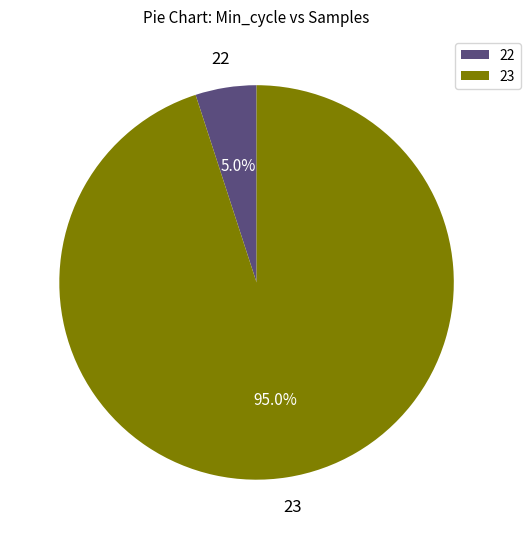

How much of the chart is everything except 23?

5.0%